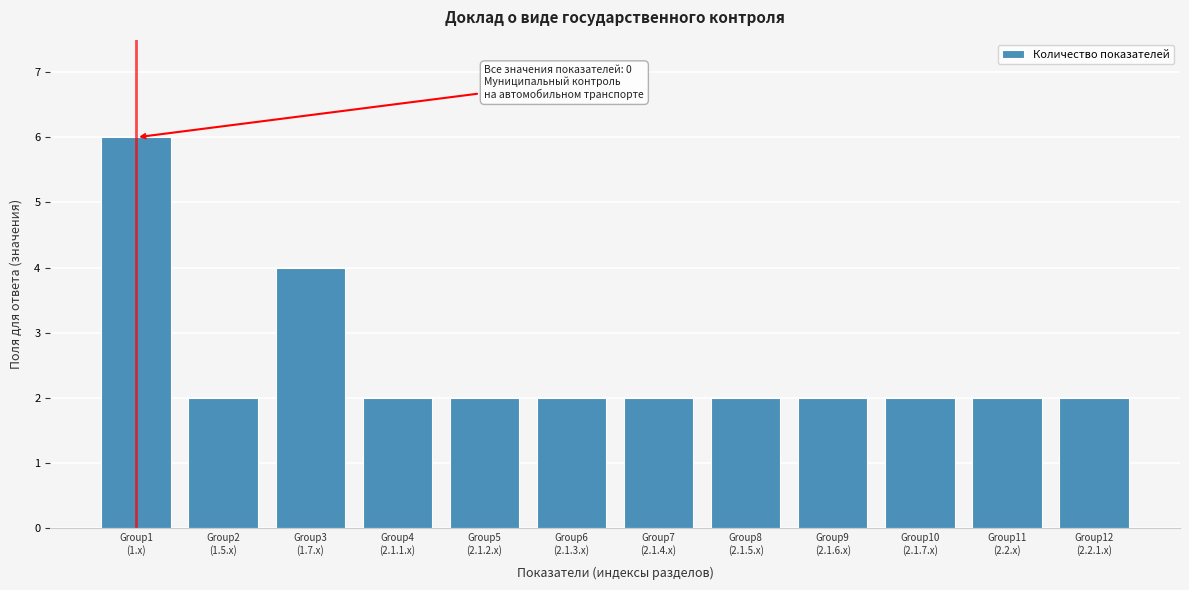

Reading right to left, transcribe all the data shown in this chart.

2	2	2	2	2	2	2	2	2	4	2	6